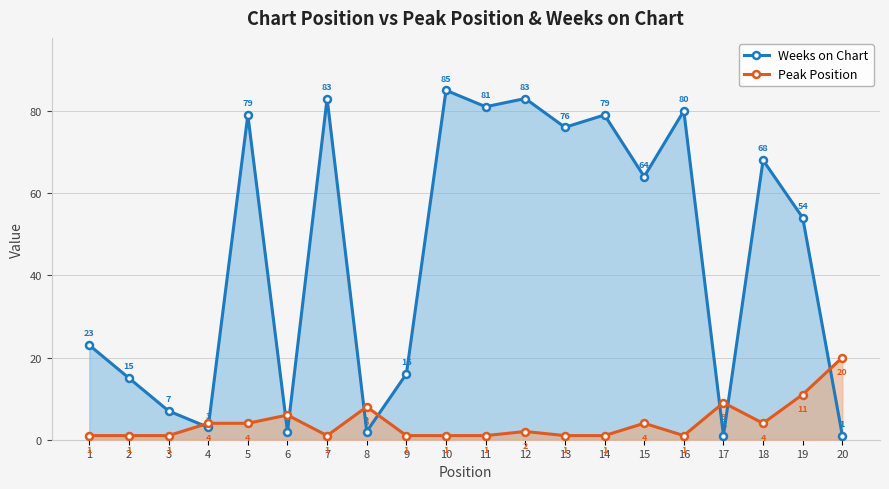

In Peak Position, how many points are higher than both neighbors (excluding endpoints)?

5